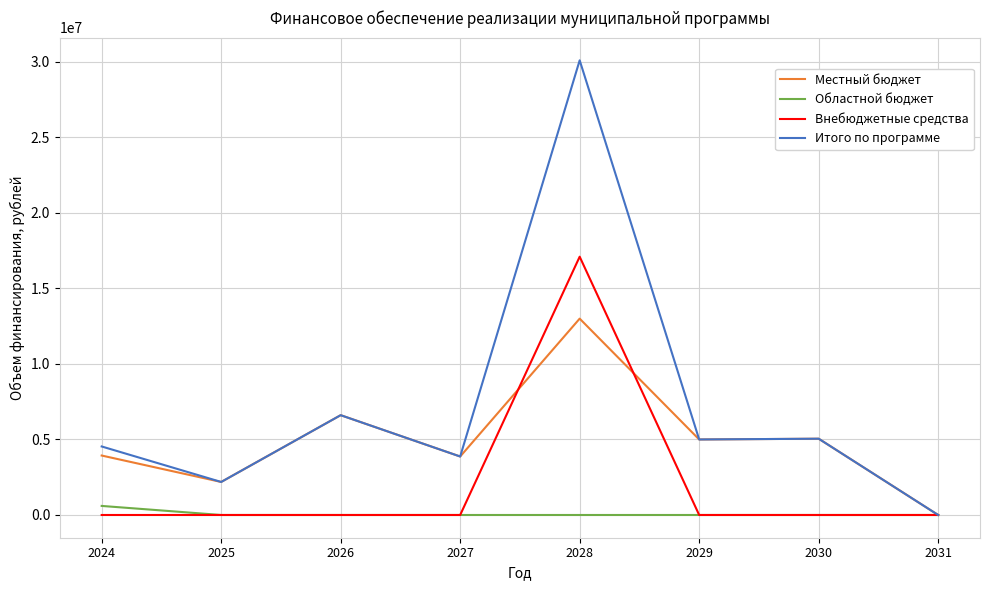

True or false: Областной бюджет has a value of 600000.0 at 2024.

True